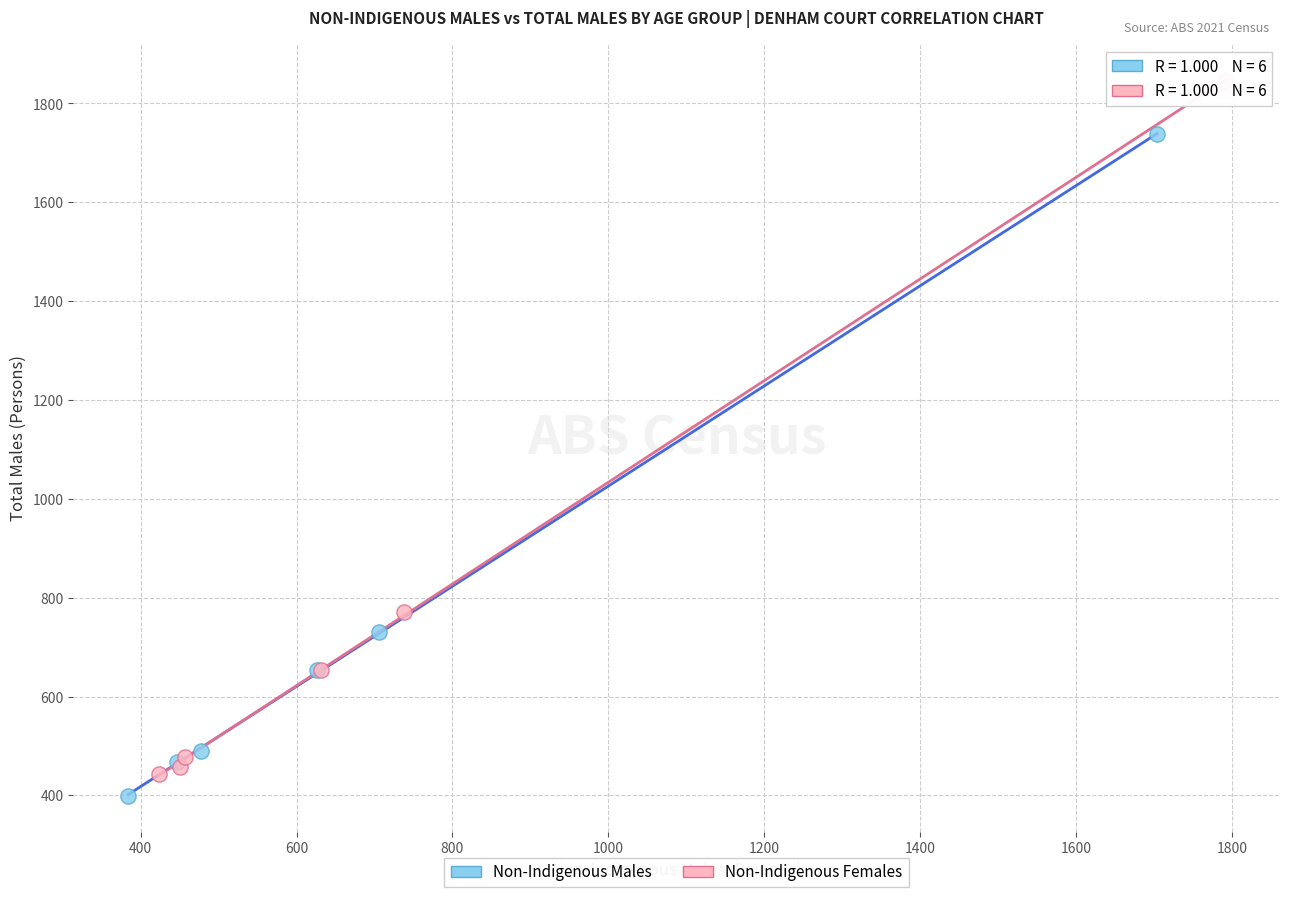

Which series has the largest Y range (max minus min)?

Non-Indigenous Females